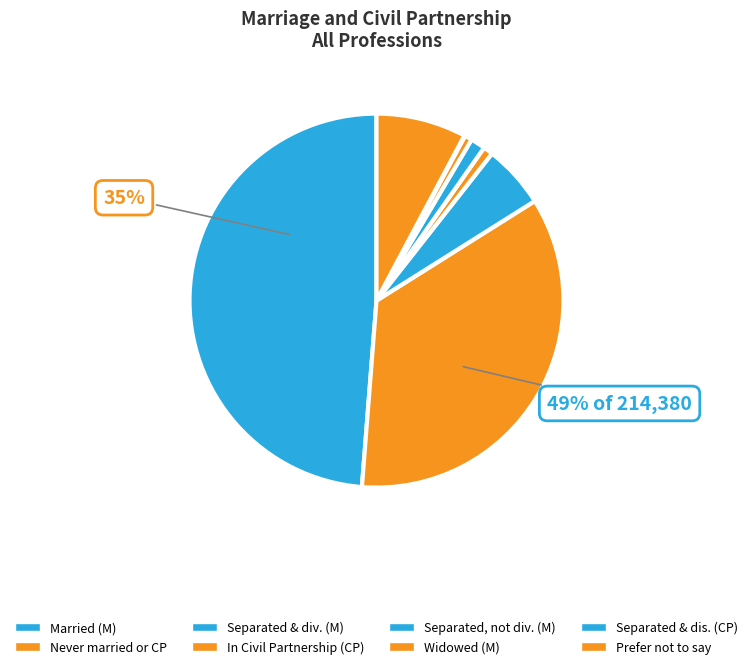

Is the sum of In Civil Partnership (CP) and Separated, not div. (M) greater than half?

No